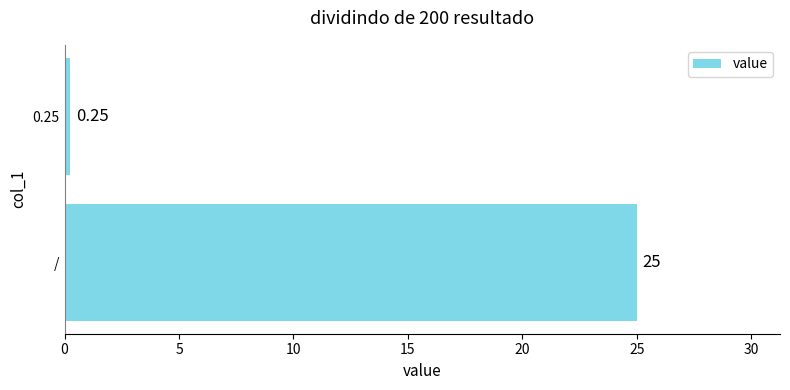

At which category does the chart reach its peak across all series?

/